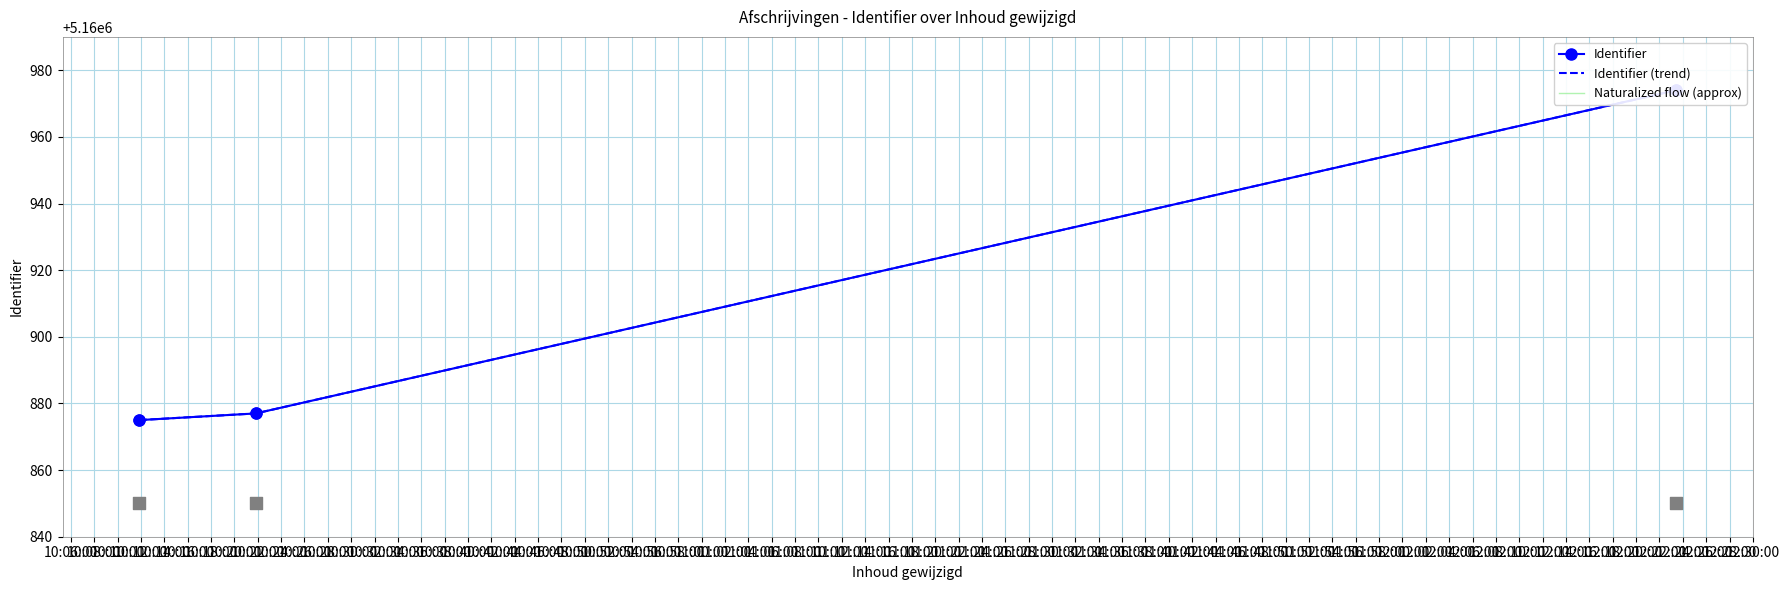

Which series reaches the maximum Y coordinate?

Identifier